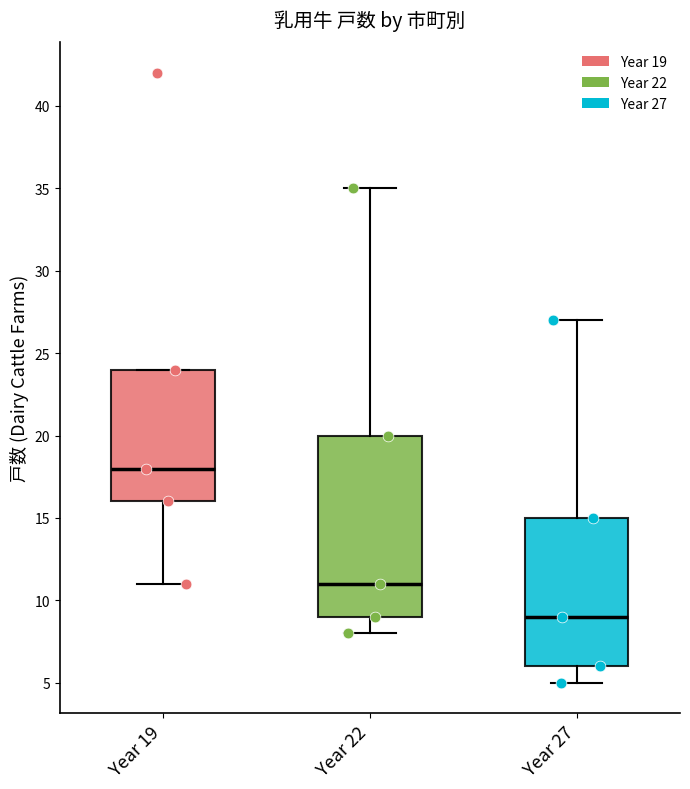

Reading left to right, read every box against the y-axis: the position of its median line, the range the box covers, and the ends of its whiskers. The values are not printed on the chart, so give them approximately, as read against the axis.

Year 19: median 18, box 16 to 24, whiskers 11 to 24
Year 22: median 11, box 9 to 20, whiskers 8 to 35
Year 27: median 9, box 6 to 15, whiskers 5 to 27